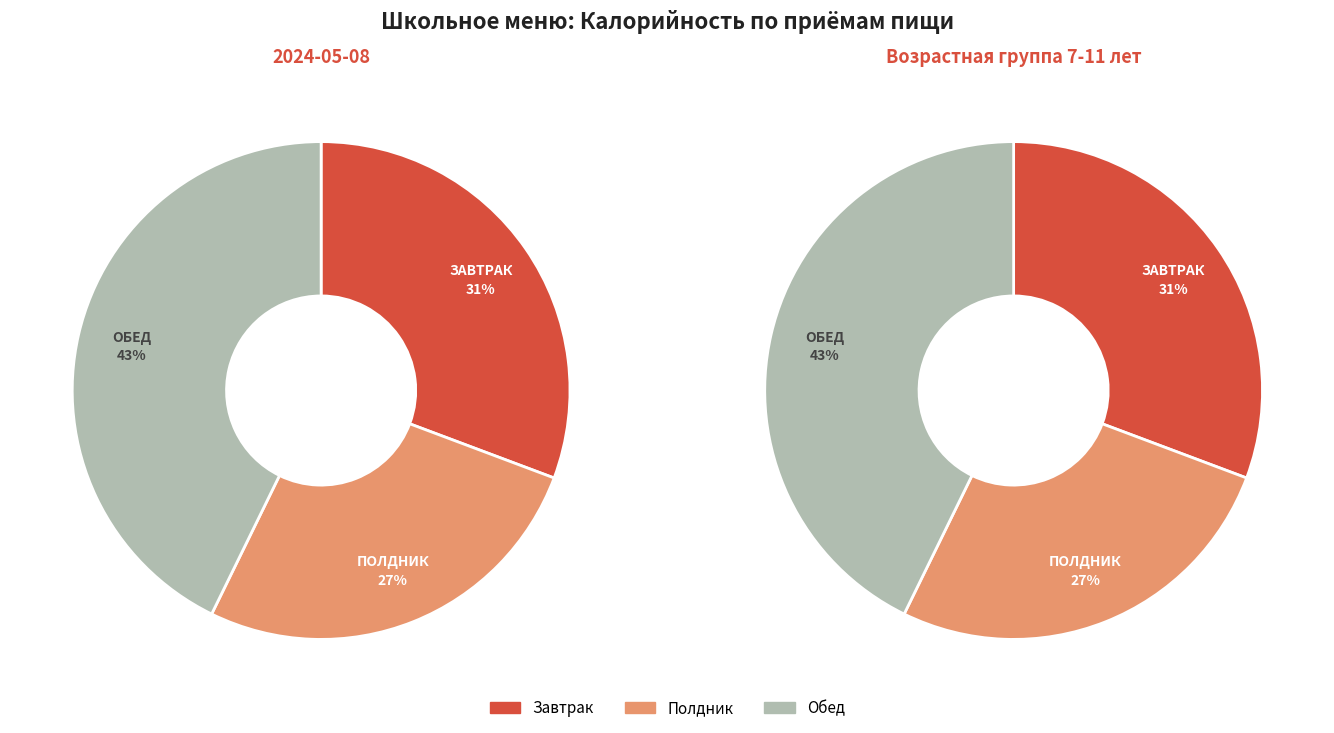

Between Полдник and Обед, which is larger?

Обед